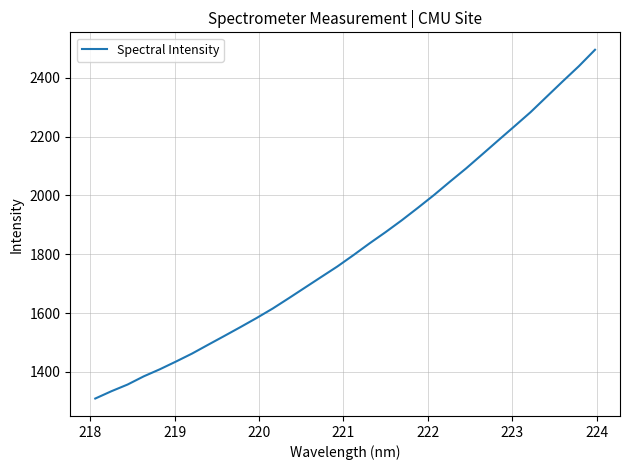

What is the smallest value displayed?

1309.4